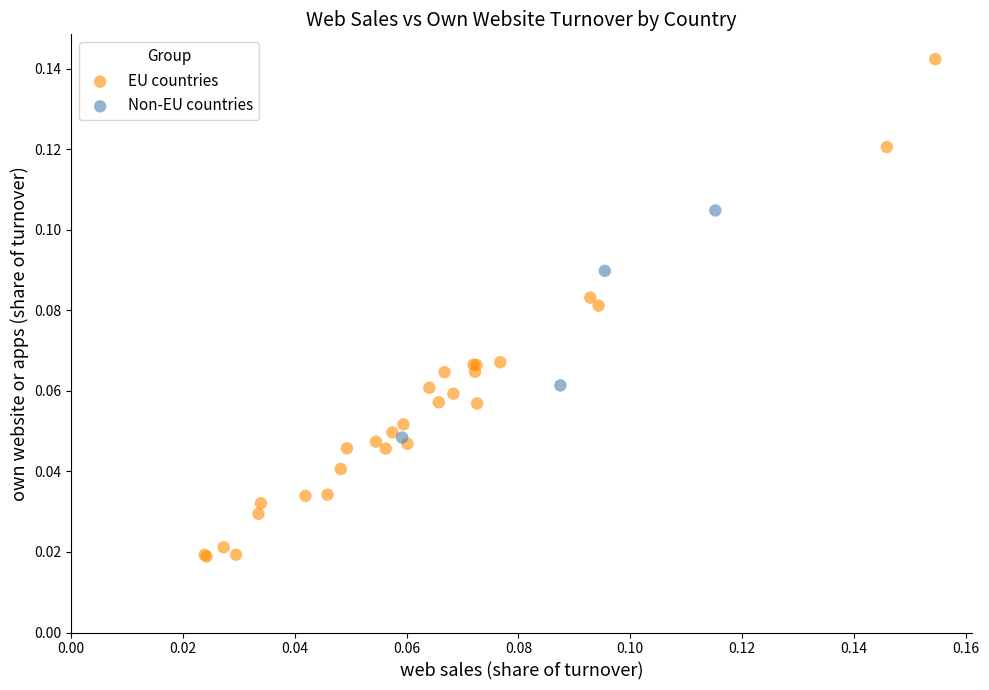

Which series contains the highest Y value?

EU countries